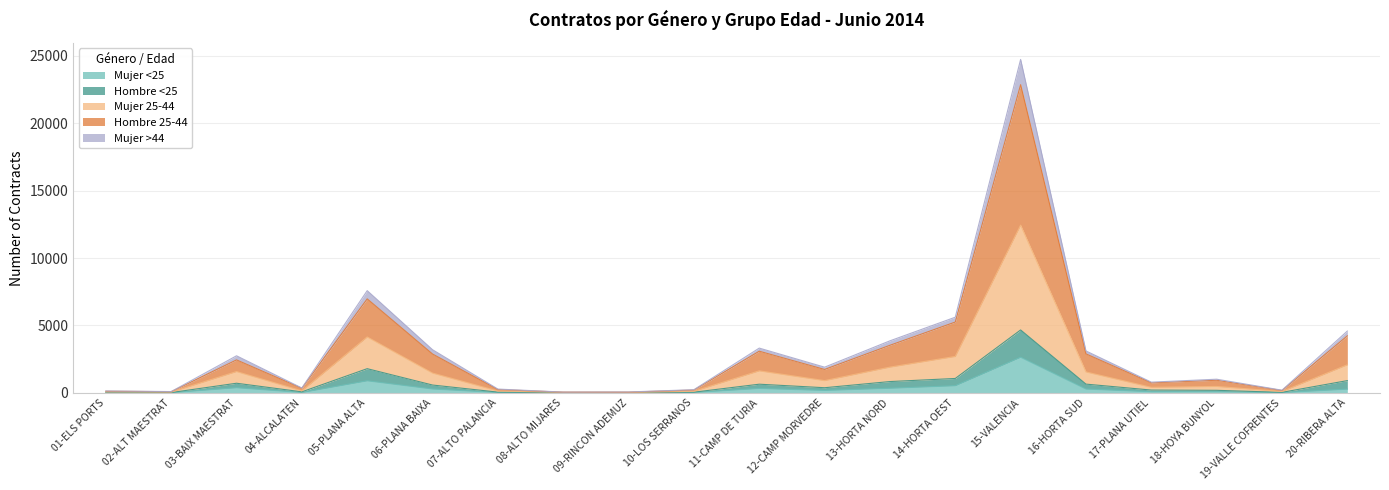

The value of Mujer <25 at 15-VALENCIA is 2642. True or false?

True